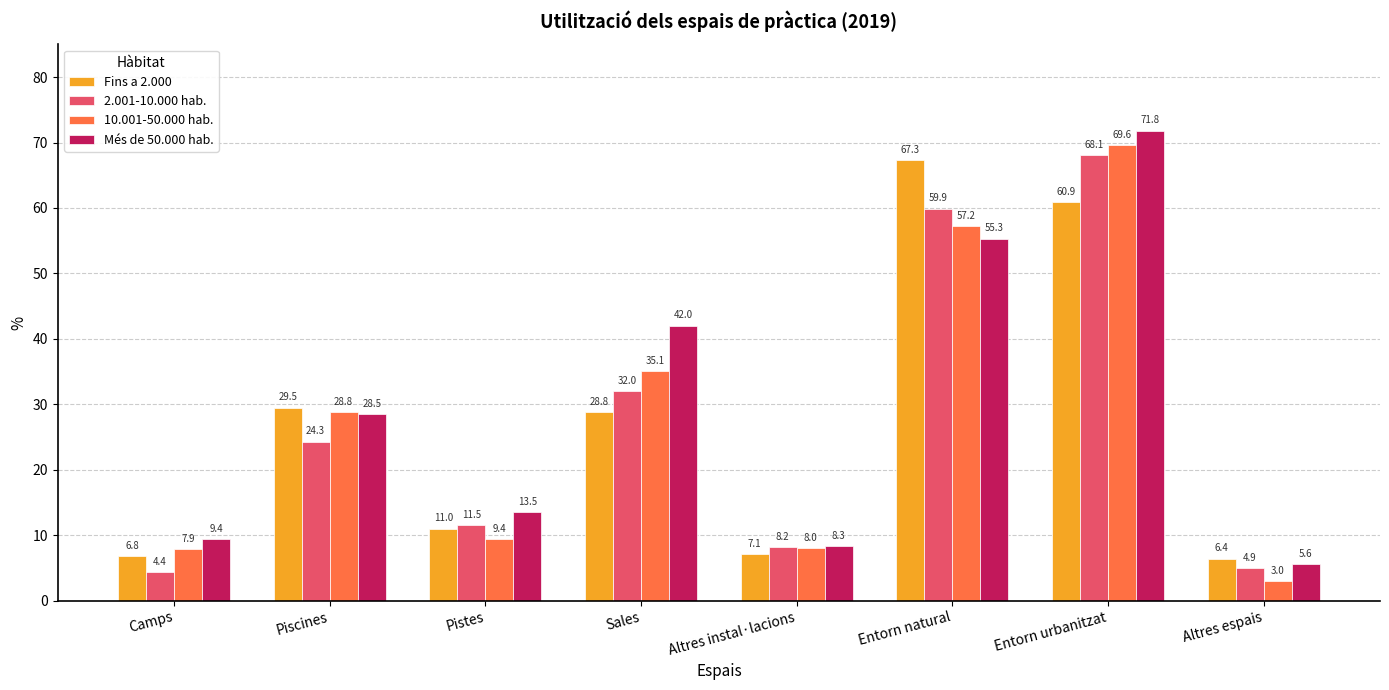

Reading left to right, what are all the values shown in this chart?

Fins a 2.000: Camps=6.8	Piscines=29.5	Pistes=11.0	Sales=28.8	Altres instal·lacions=7.1	Entorn natural=67.3	Entorn urbanitzat=60.9	Altres espais=6.4
2.001-10.000 hab.: Camps=4.4	Piscines=24.3	Pistes=11.5	Sales=32.0	Altres instal·lacions=8.2	Entorn natural=59.9	Entorn urbanitzat=68.1	Altres espais=4.9
10.001-50.000 hab.: Camps=7.9	Piscines=28.8	Pistes=9.4	Sales=35.1	Altres instal·lacions=8.0	Entorn natural=57.2	Entorn urbanitzat=69.6	Altres espais=3.0
Més de 50.000 hab.: Camps=9.4	Piscines=28.5	Pistes=13.5	Sales=42.0	Altres instal·lacions=8.3	Entorn natural=55.3	Entorn urbanitzat=71.8	Altres espais=5.6